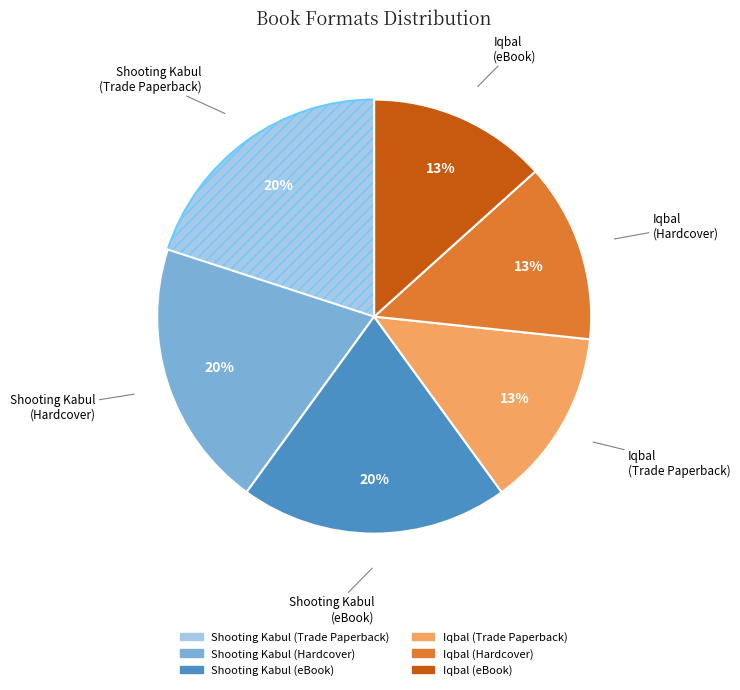

Does Iqbal (Trade Paperback) account for over 50% of the chart?

No